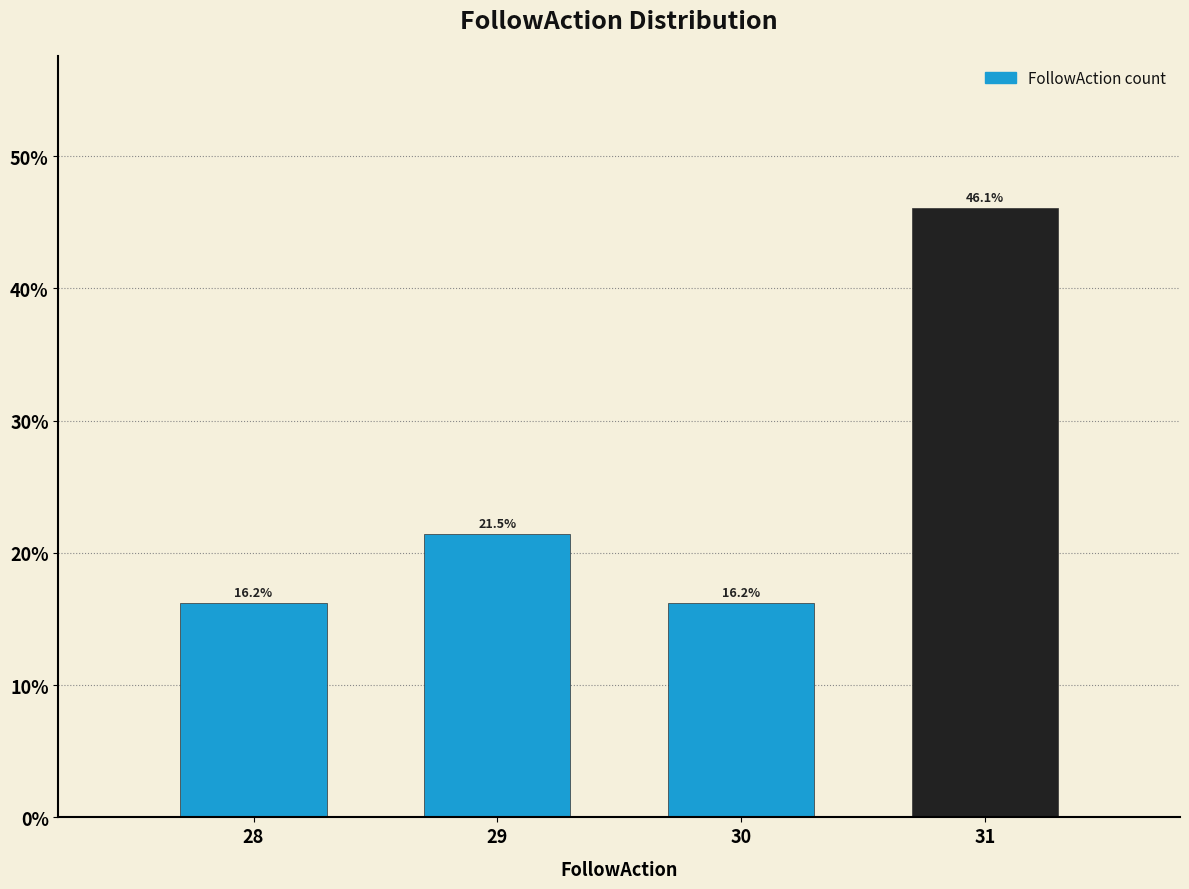

Reading left to right, what are all the values shown in this chart?

28=16.2	29=21.5	30=16.2	31=46.1